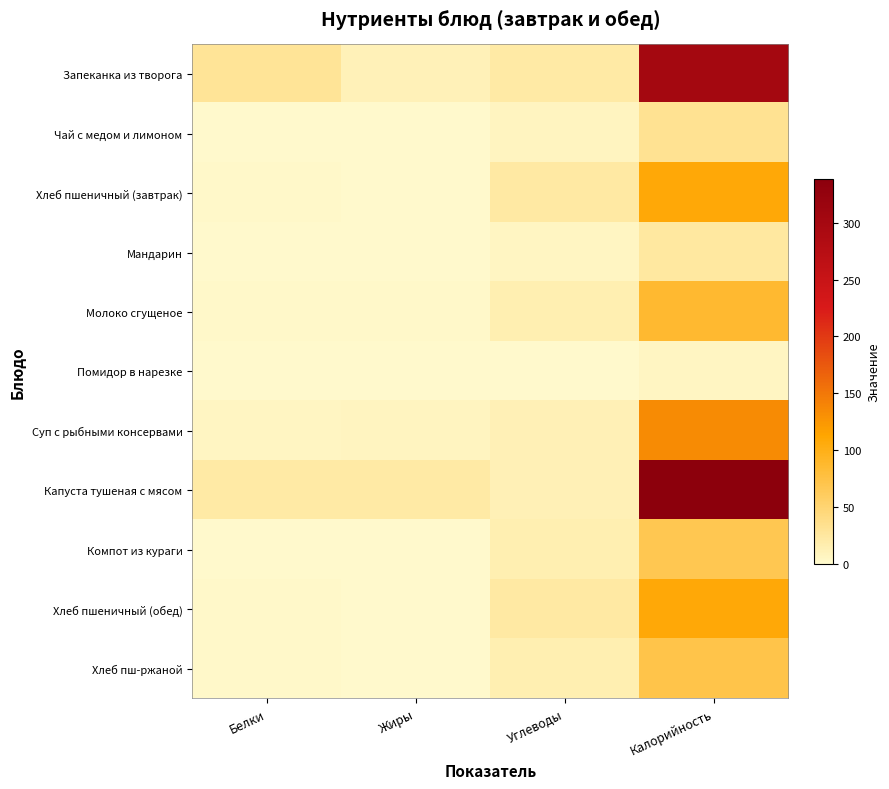

Between Жиры and Калорийность, which series saw the biggest shift?

Капуста тушеная с мясом